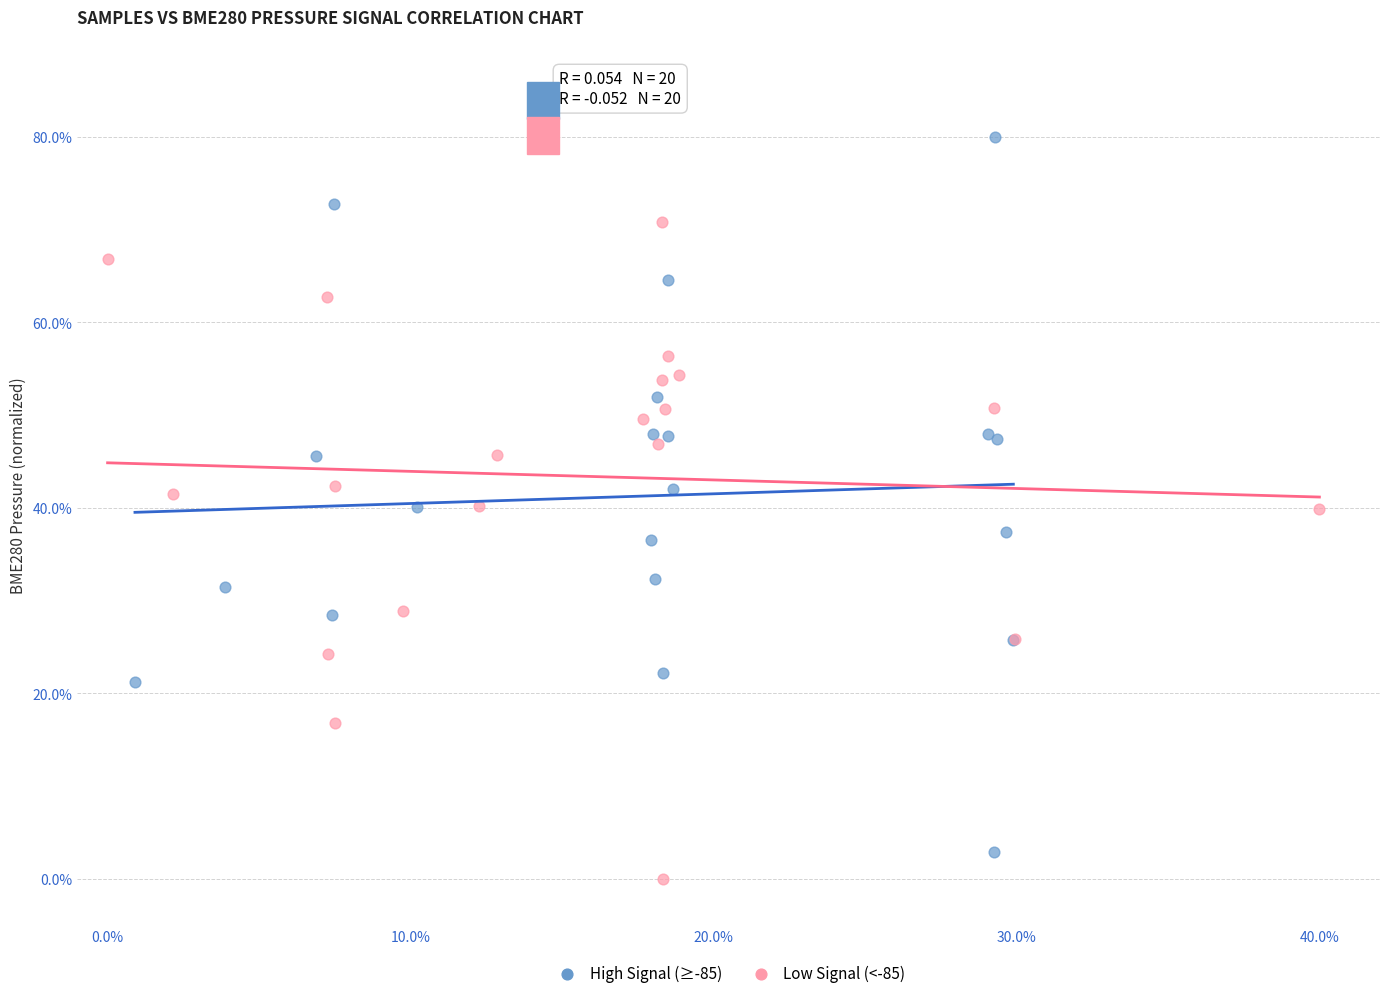

Which series contains the highest Y value?

High Signal (≥-85)